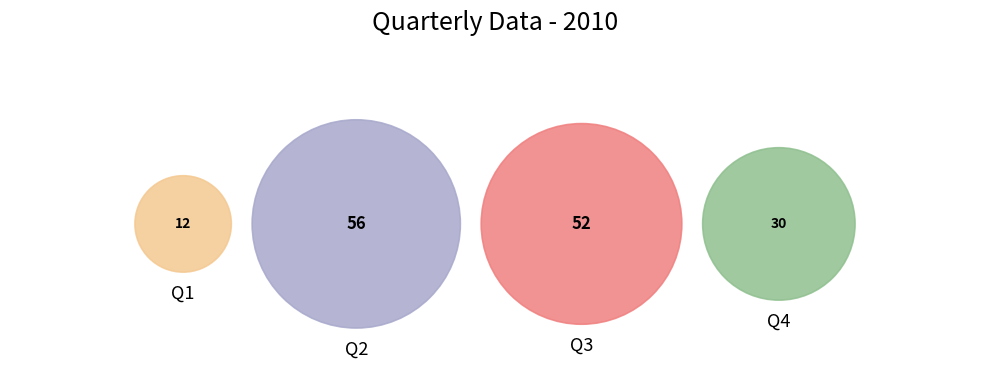

How many segments does this pie chart have?

4